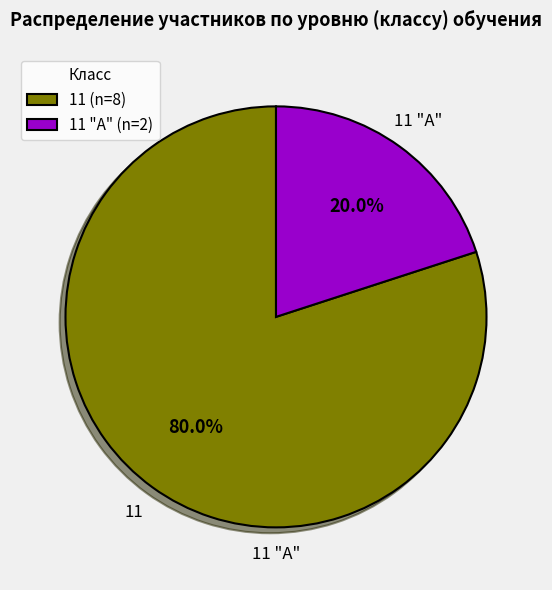

Between 11 "А" (n=2) and 11 (n=8), which is larger?

11 (n=8)